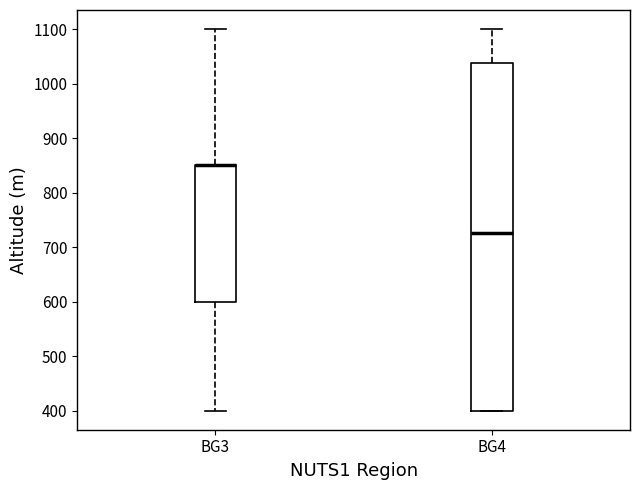

Reading left to right, transcribe this box plot: for each box, give where its median line is, the range the box spans, and where its two whiskers end, as read against the y-axis. The values are not printed on the chart, so give them approximately, as read against the axis.

BG3: median 850 (drawn on the box's upper edge), box 600 to 850, whiskers 400 to 1100
BG4: median 730, box 400 to 1040, whiskers 400 to 1100